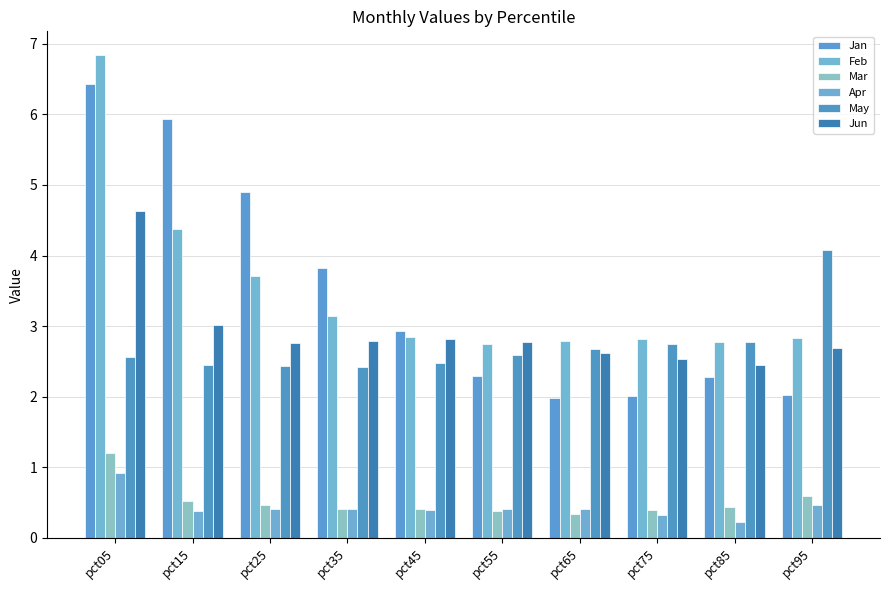

What is the difference between the maximum and minimum values in the Jan series?

4.4